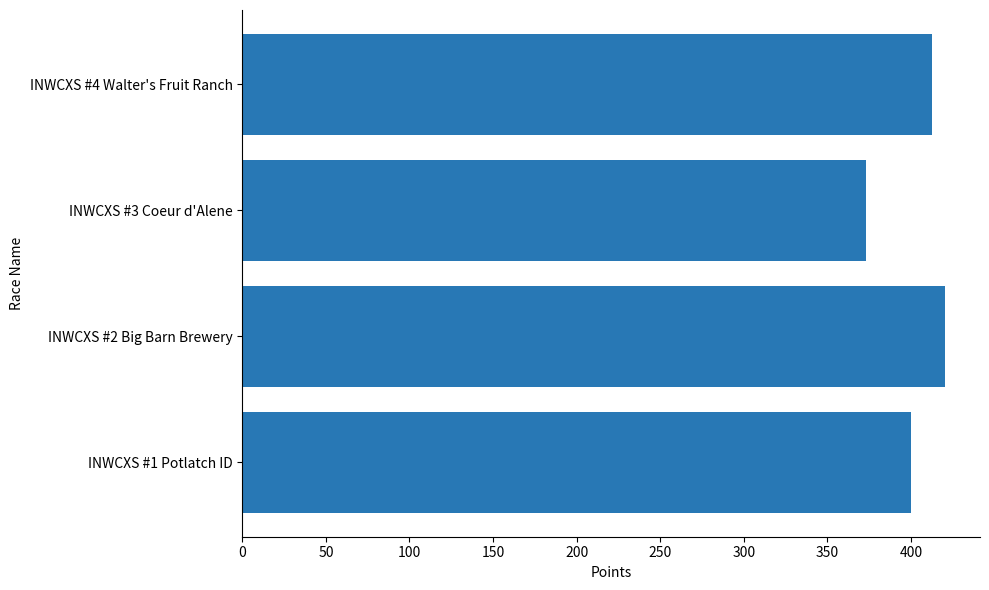

What is the difference between the maximum and second lowest values?

20.3